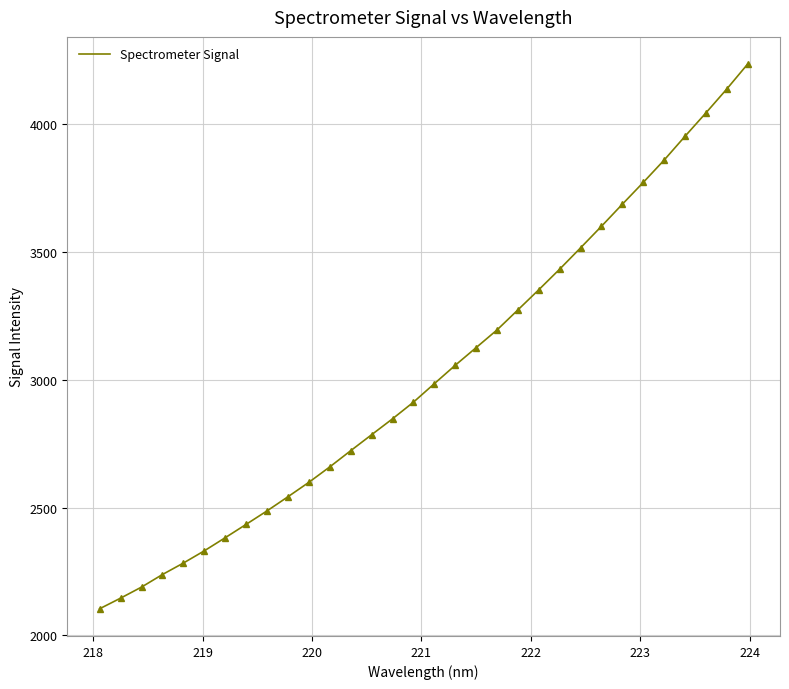

What is the minimum value shown in the chart?

2104.2